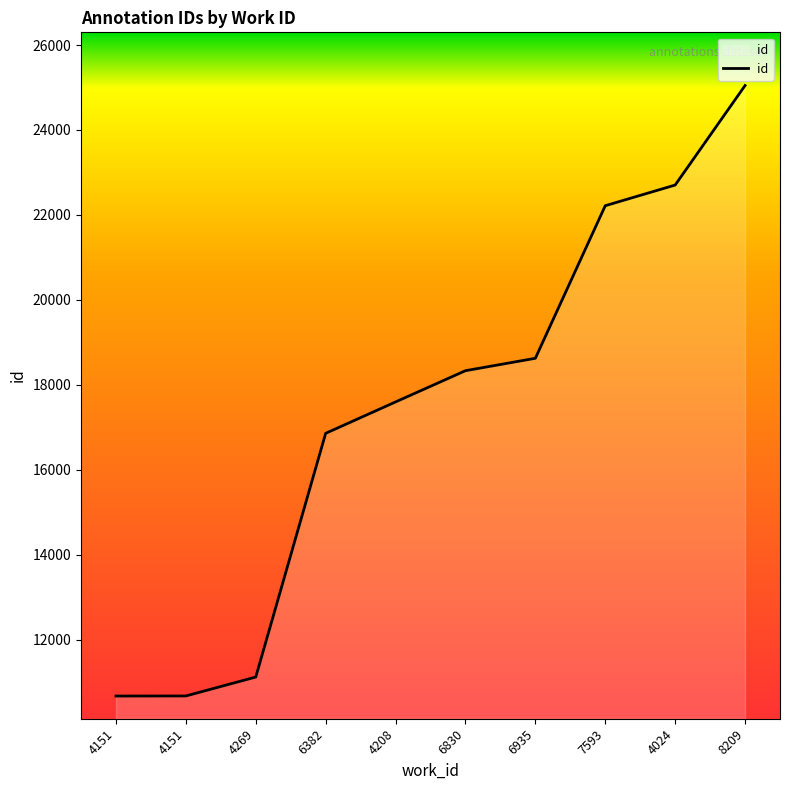

What is the change in value from 4151 to 6935?

+7947